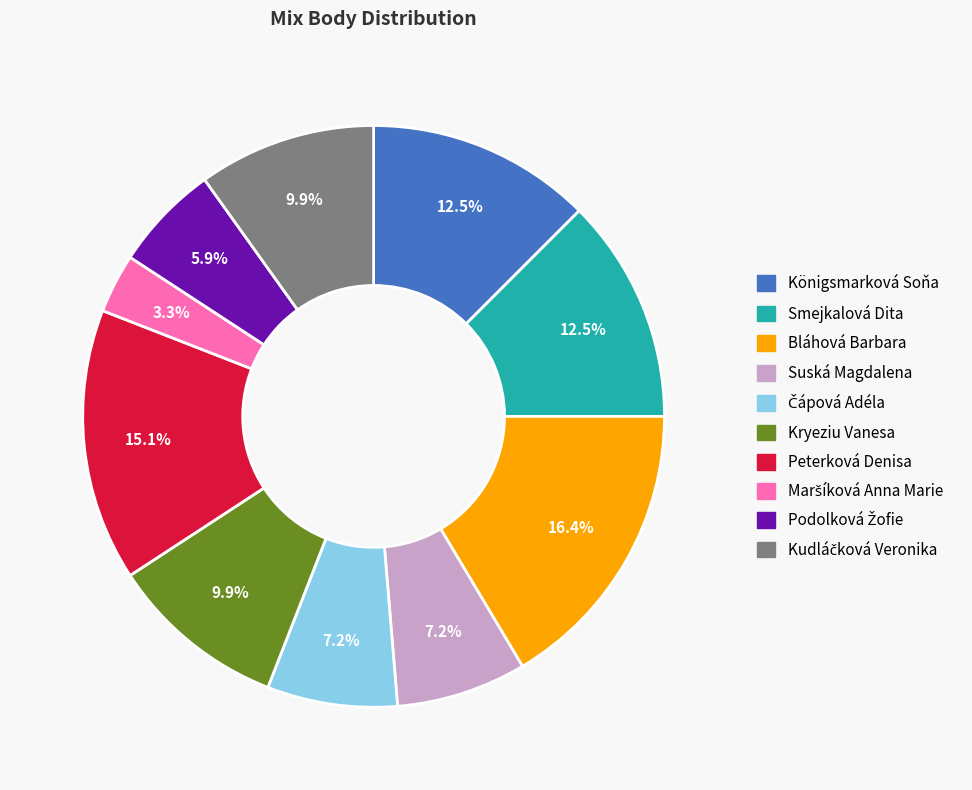

Does Smejkalová Dita account for over 50% of the chart?

No